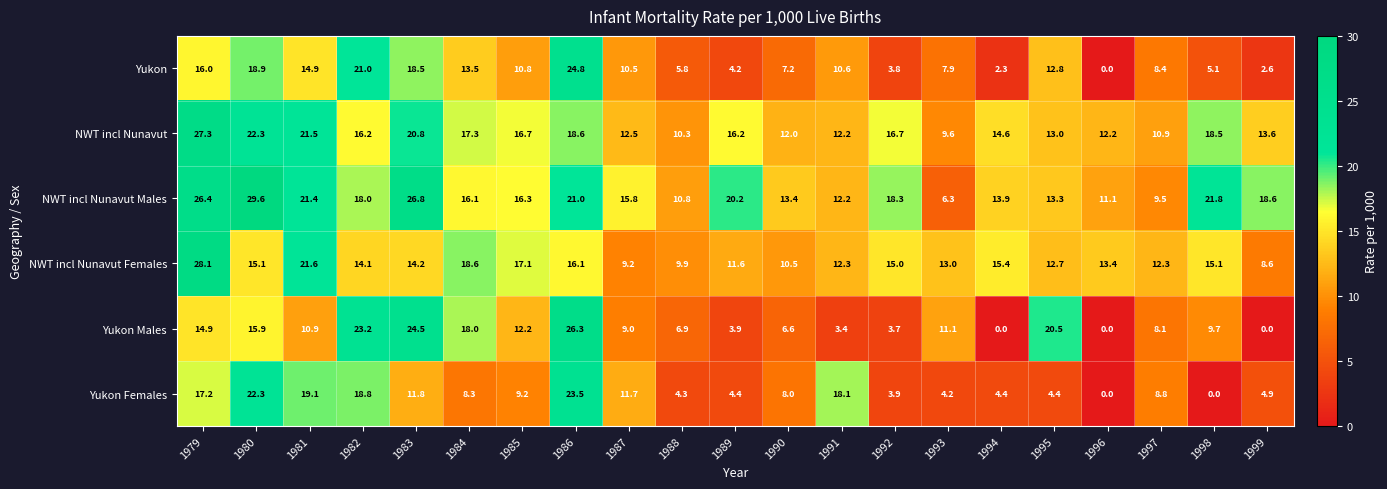

What is the approximate value of NWT incl Nunavut Females at 1989?

11.6